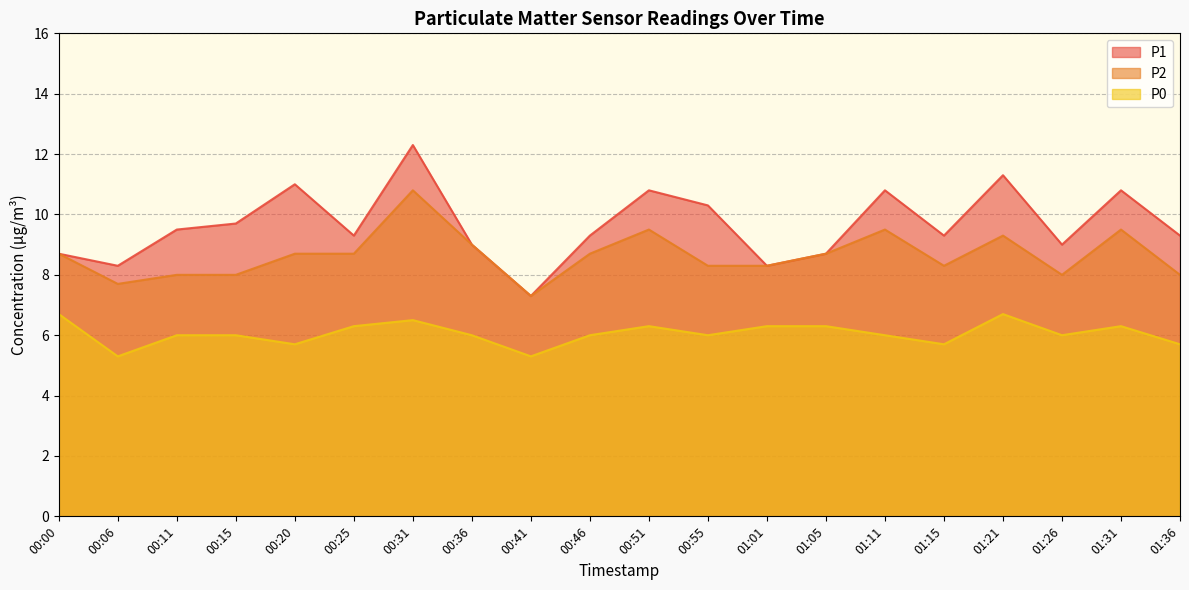

How many interior local peaks does the P1 series have?

6